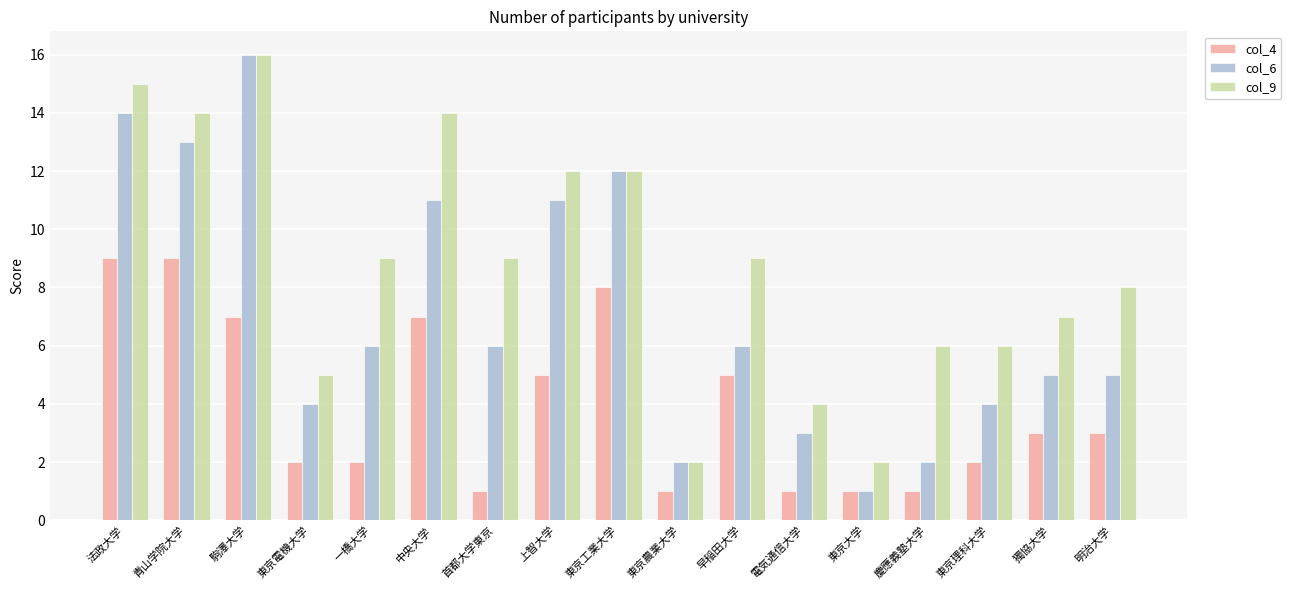

The value of col_6 at 明治大学 is 5. True or false?

True